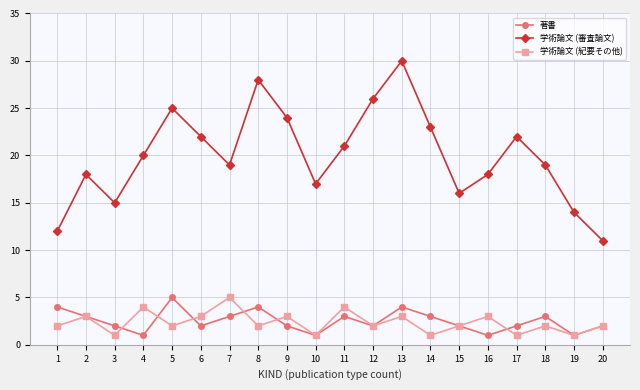

Which label corresponds to the largest value in the chart?

13